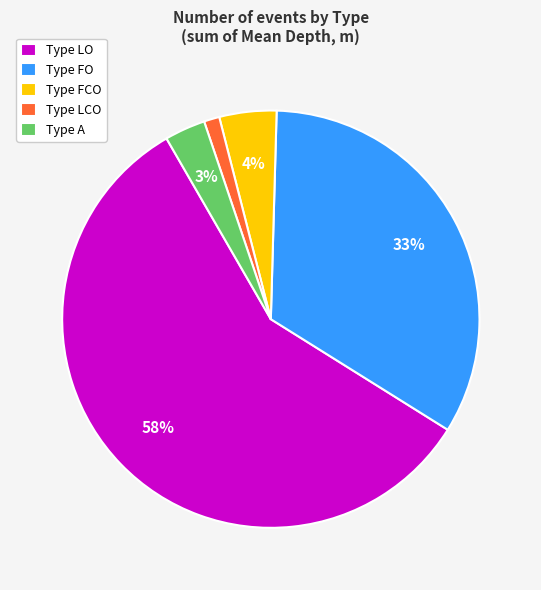

Count the number of slices in the pie.

5